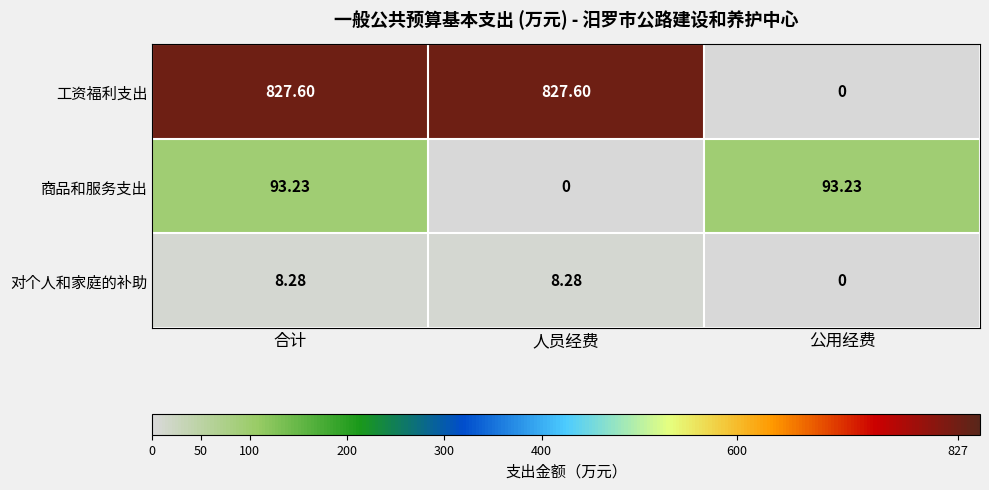

Which series has the largest total across all categories?

工资福利支出